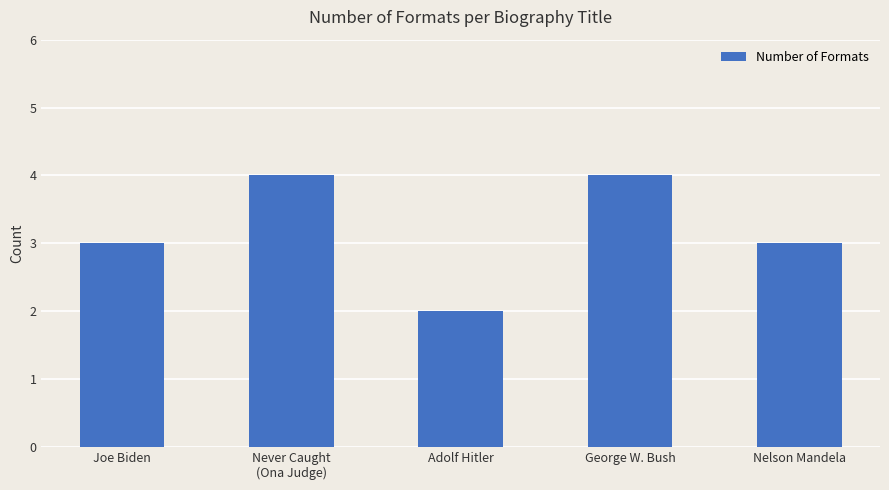

The chart shows a value of 6 at George W. Bush. True or false?

False